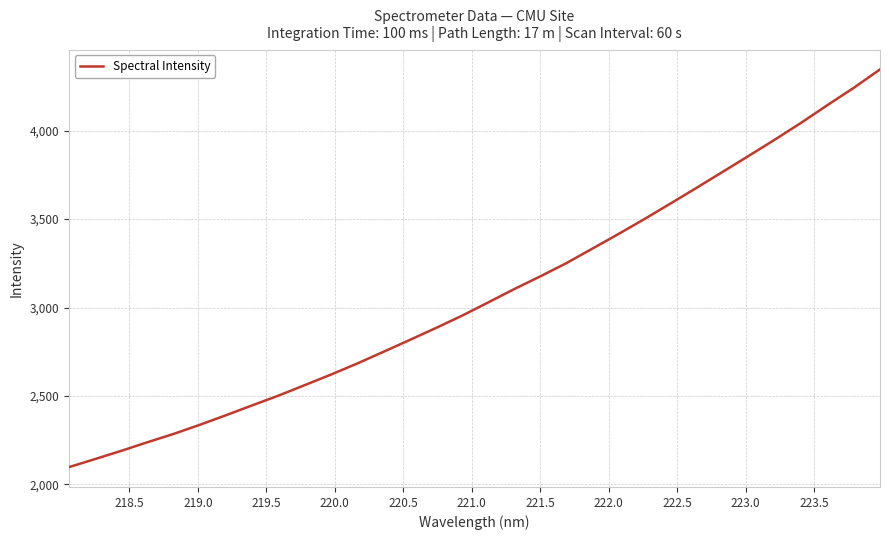

What is the smallest value displayed?

2097.7